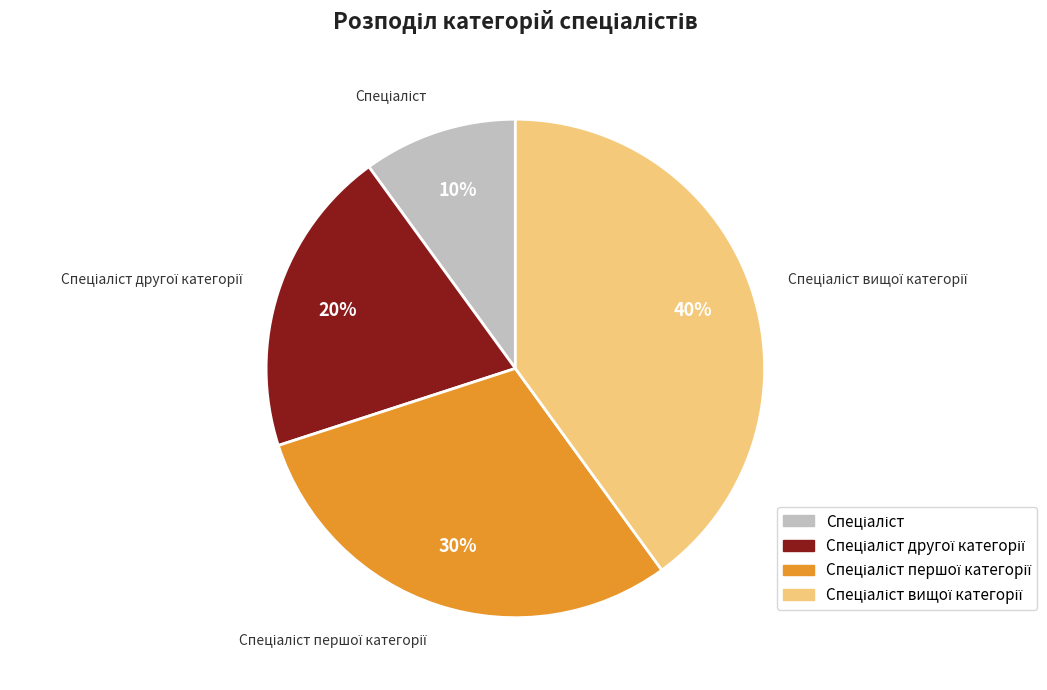

To the nearest percent, what is the difference between the largest and smallest slice percentages?

30%